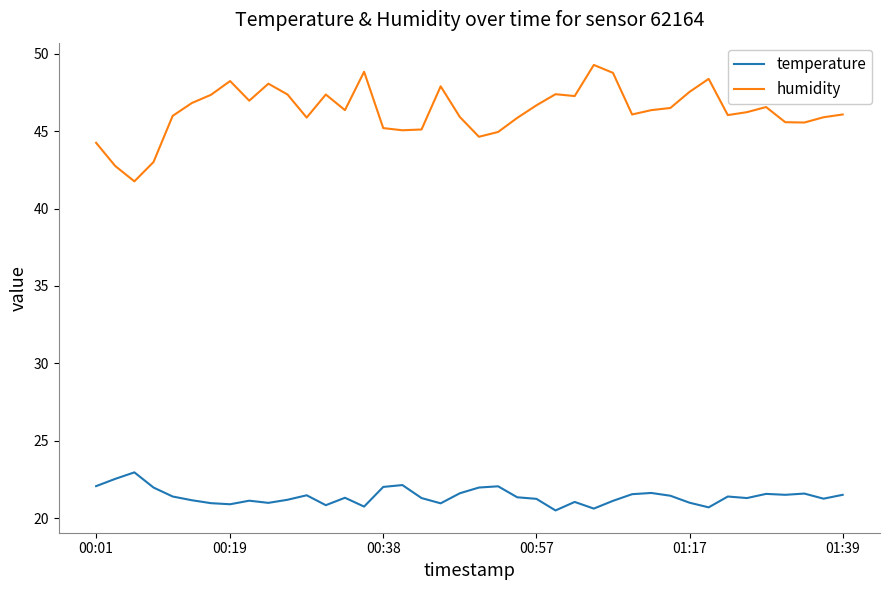

Which series has the largest range (max minus min)?

humidity